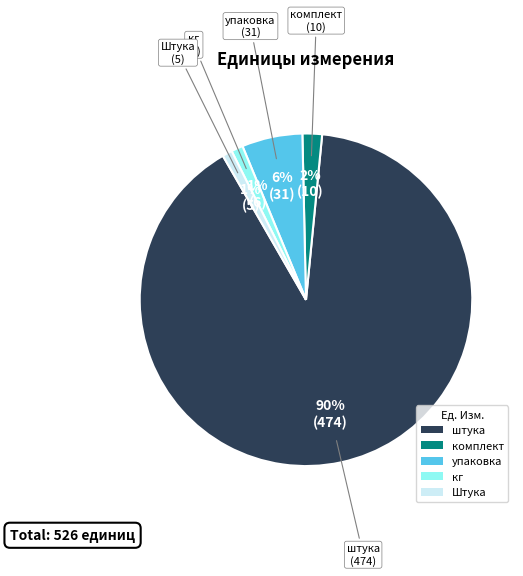

Do Штука and кг together represent more than half of the pie?

No